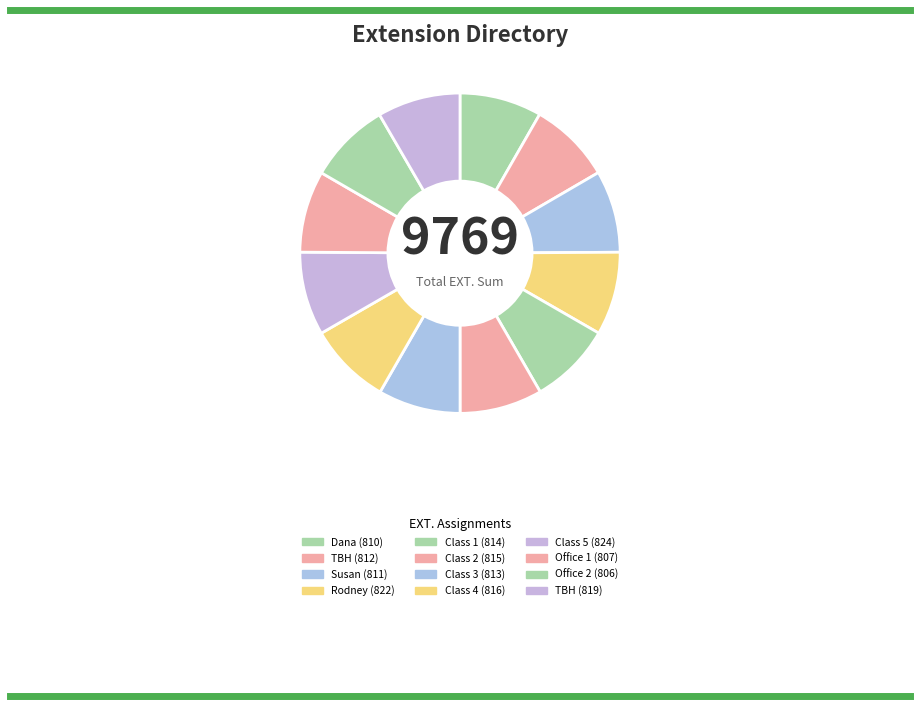

How many segments does this pie chart have?

12